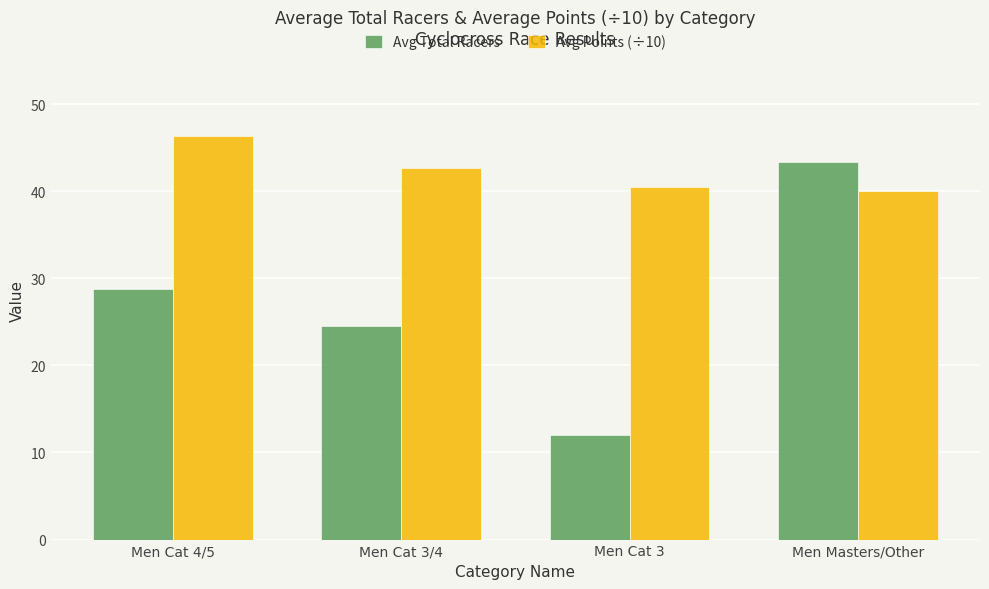

What is the value of the Avg Total Racers bar at the 4th from the left?

43.3